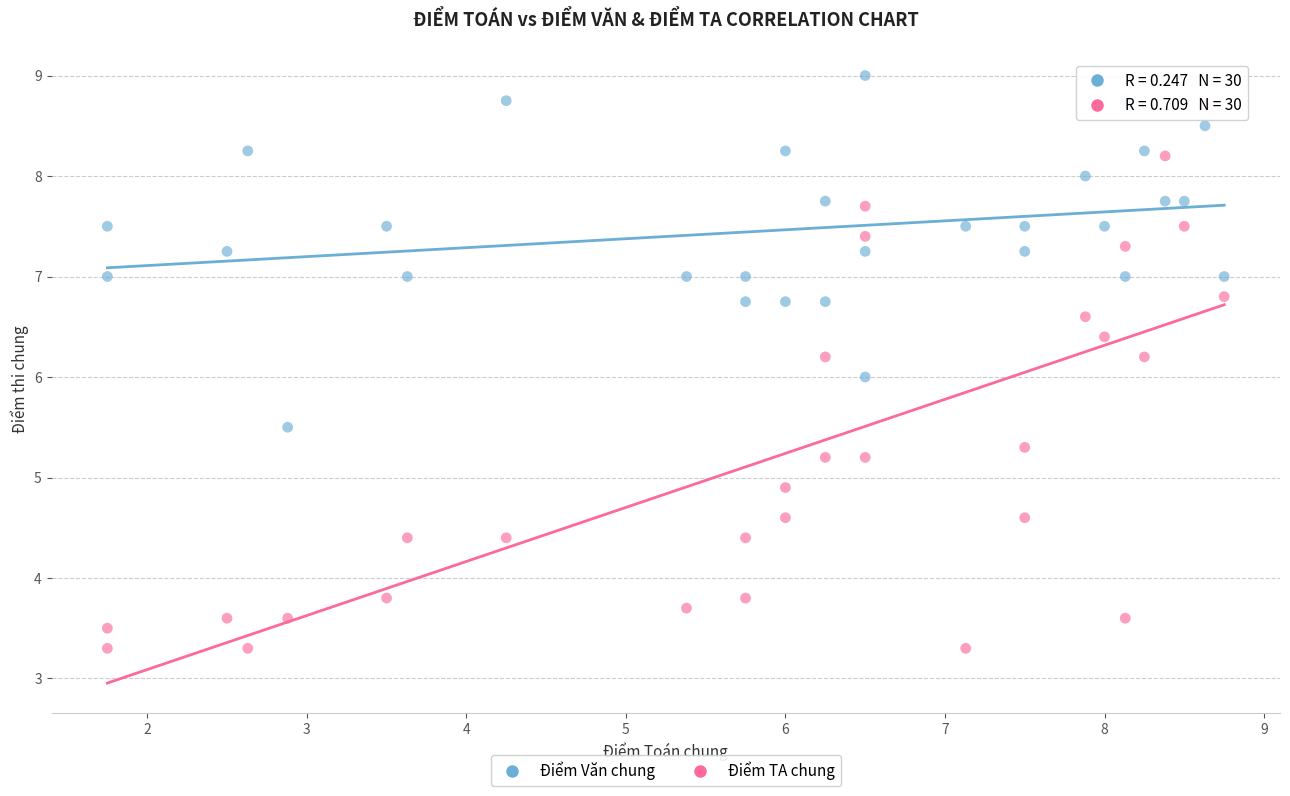

Which series contains the highest Y value?

Điểm Văn chung